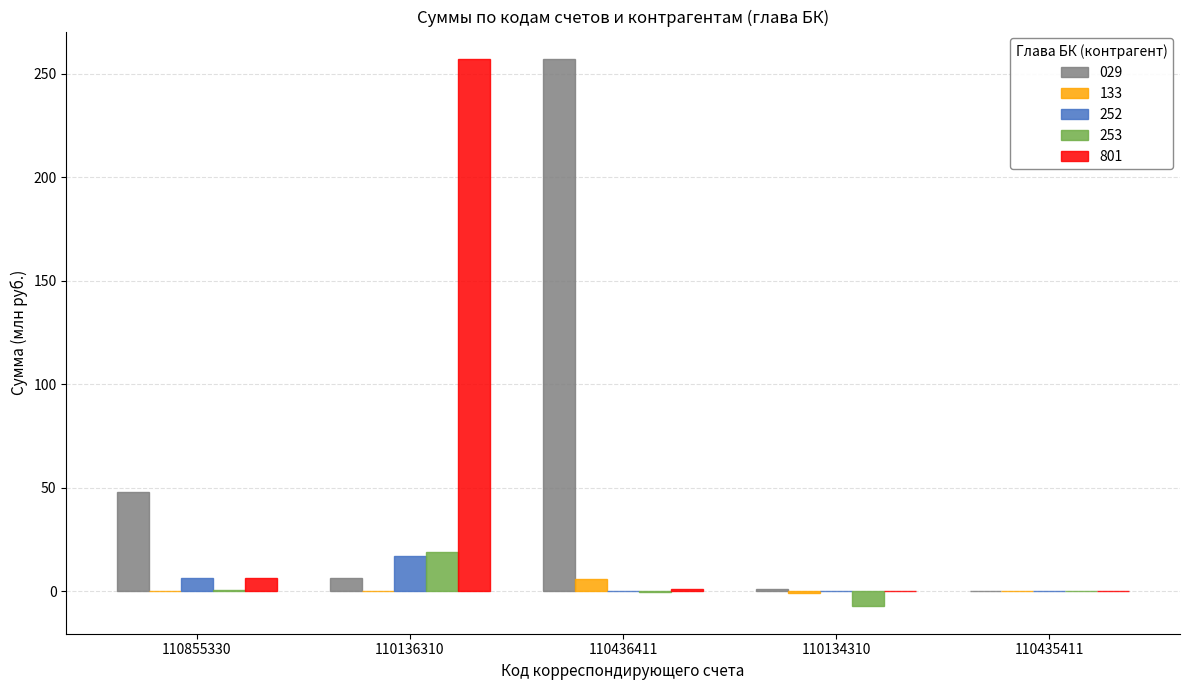

At which category is the sum across all series the highest?

110136310